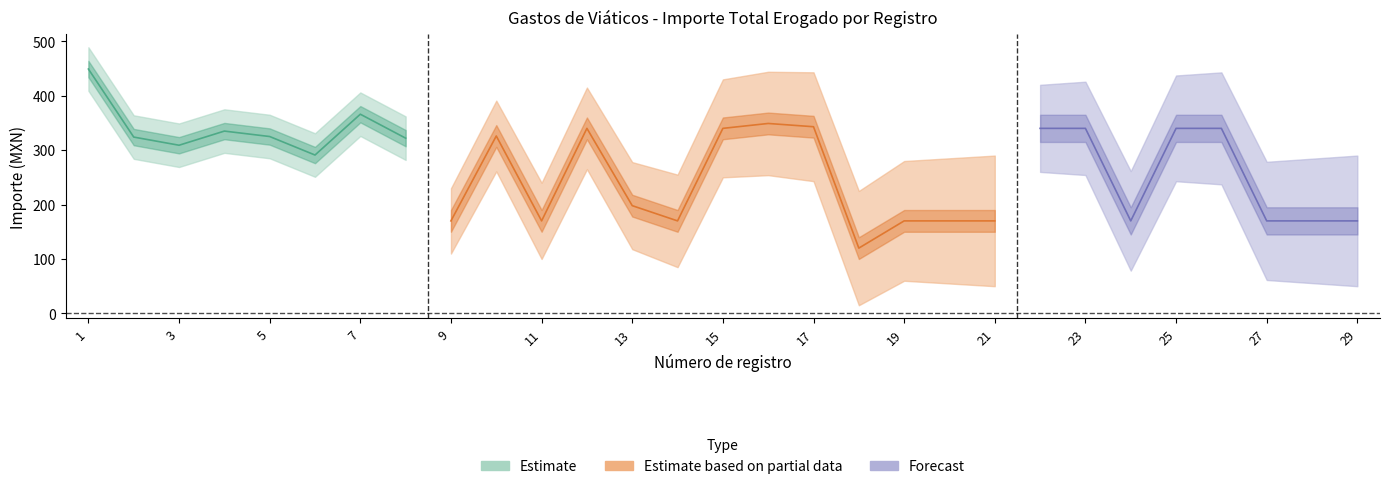

Where is Importe total erogado nearest to the value 284?

6